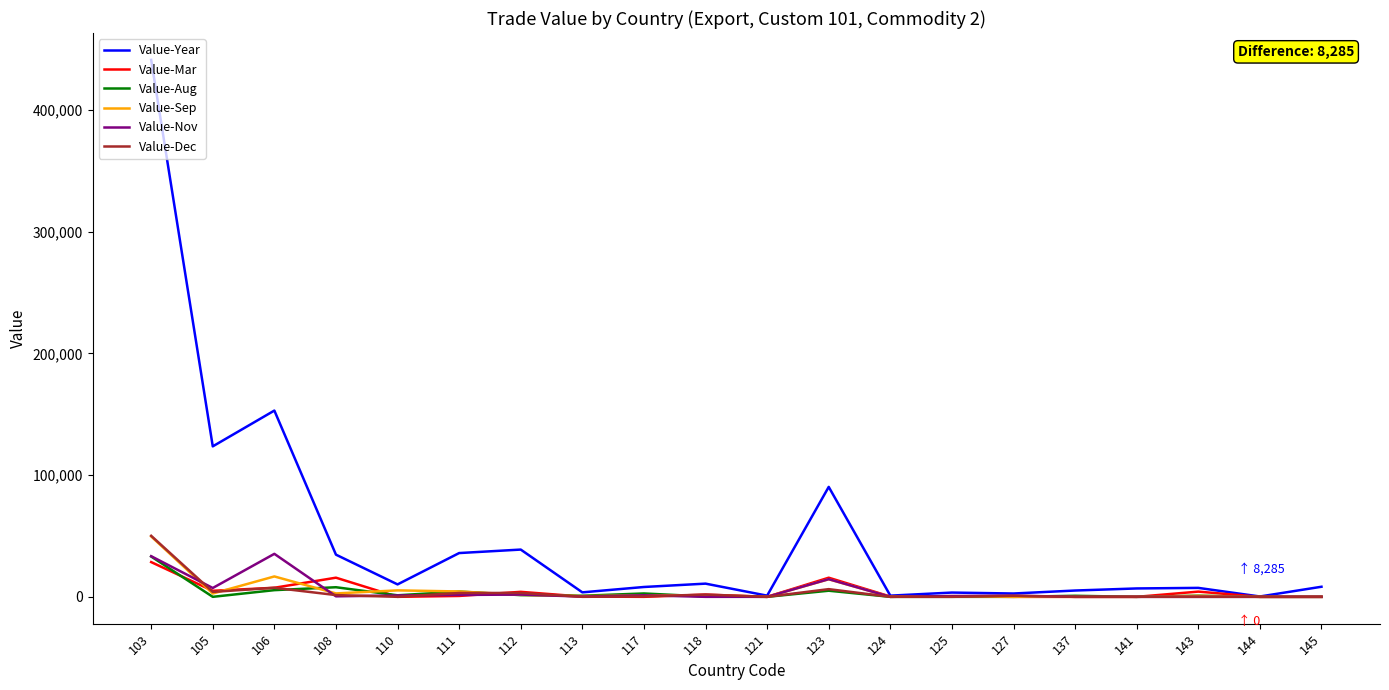

What is the approximate value of Value-Dec at 118, to the nearest 10?

1850